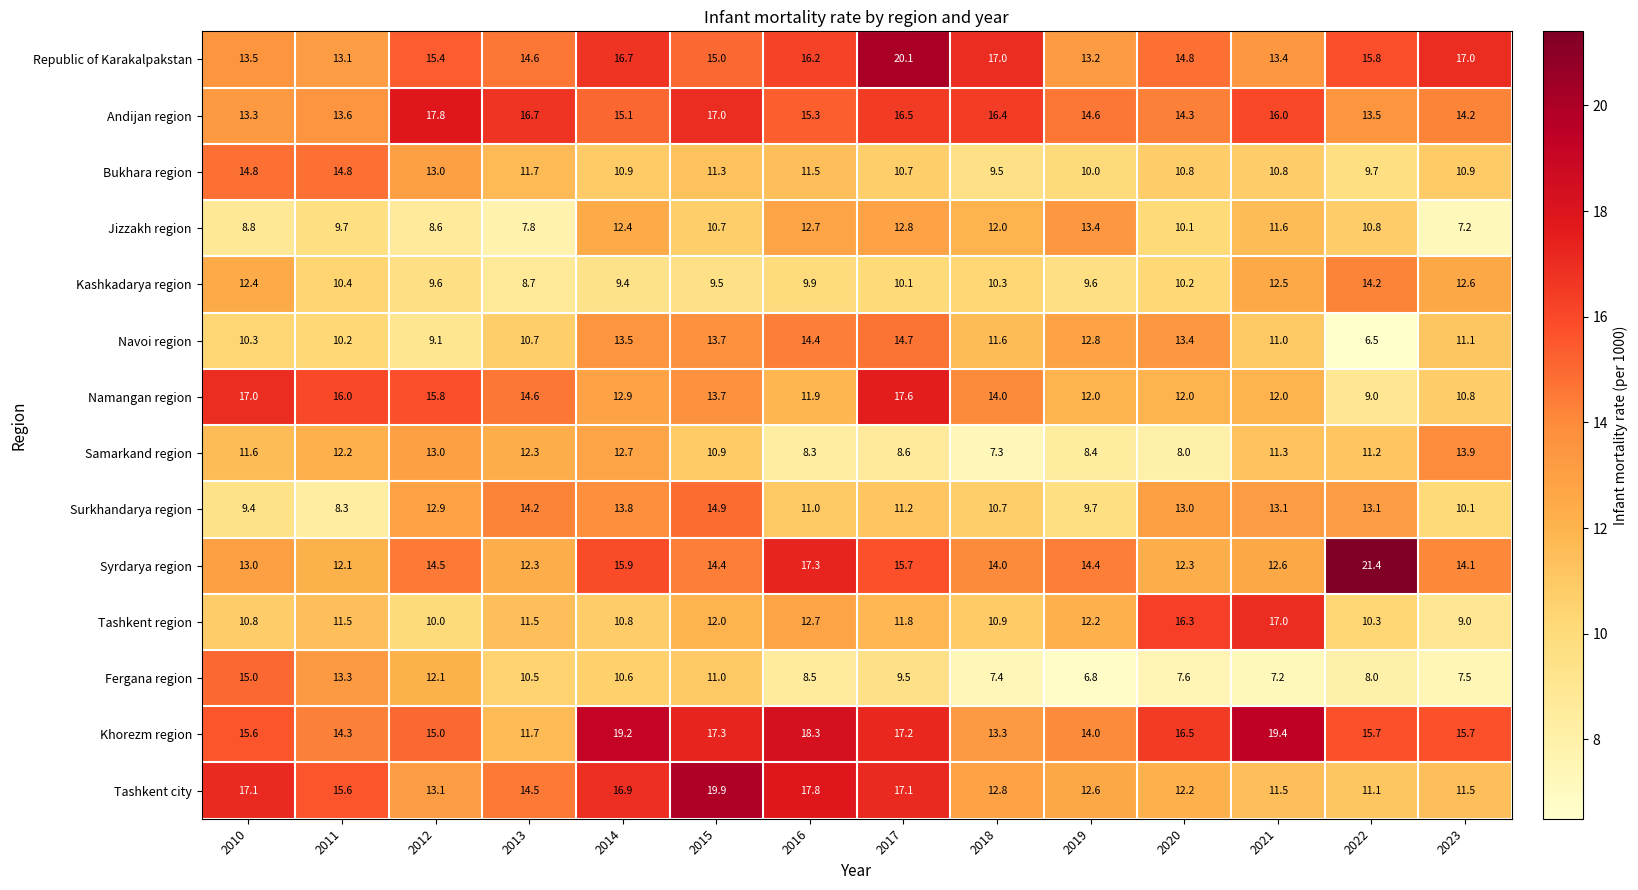

How many values in the Navoi region series are below 11?

5